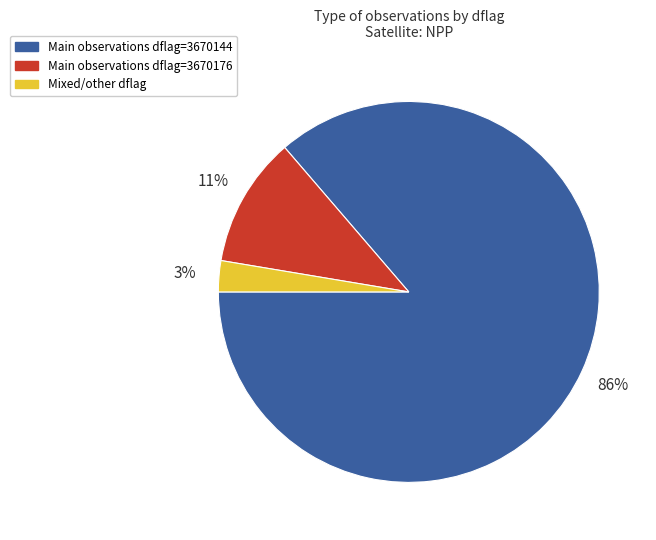

Count the number of slices in the pie.

3